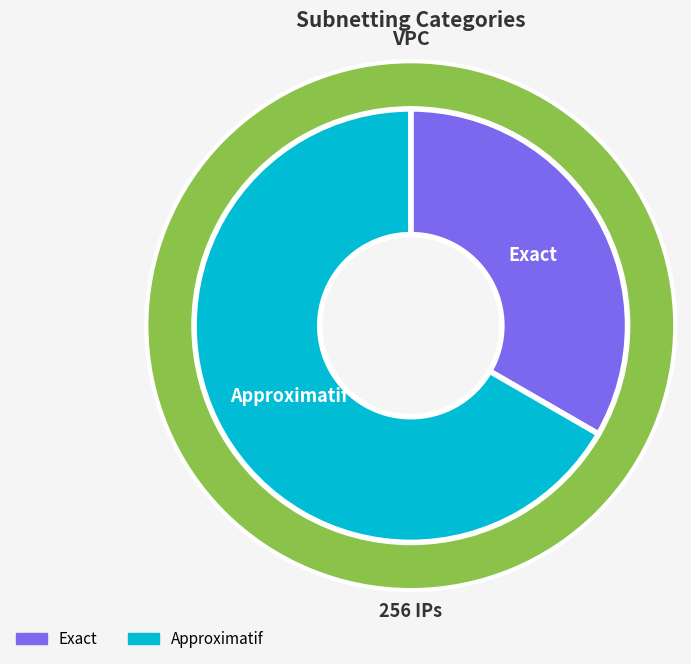

Rank the categories by value from lowest to highest.

Exact, Approximatif